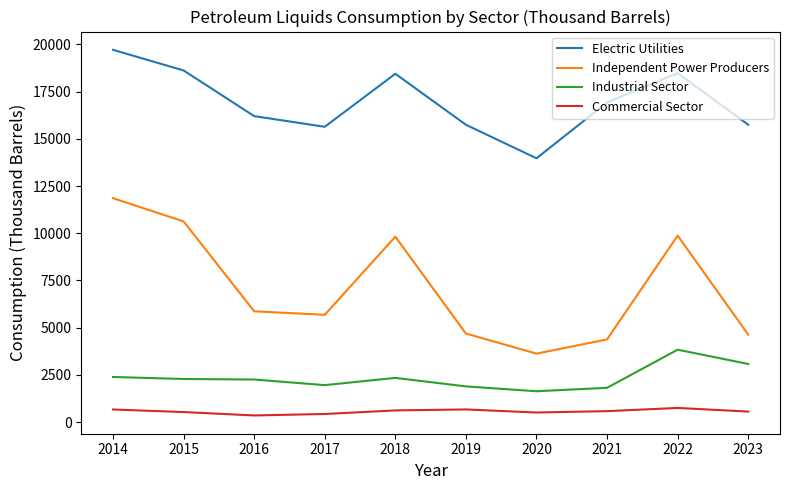

The value of Industrial Sector at 2019 is 815. True or false?

False